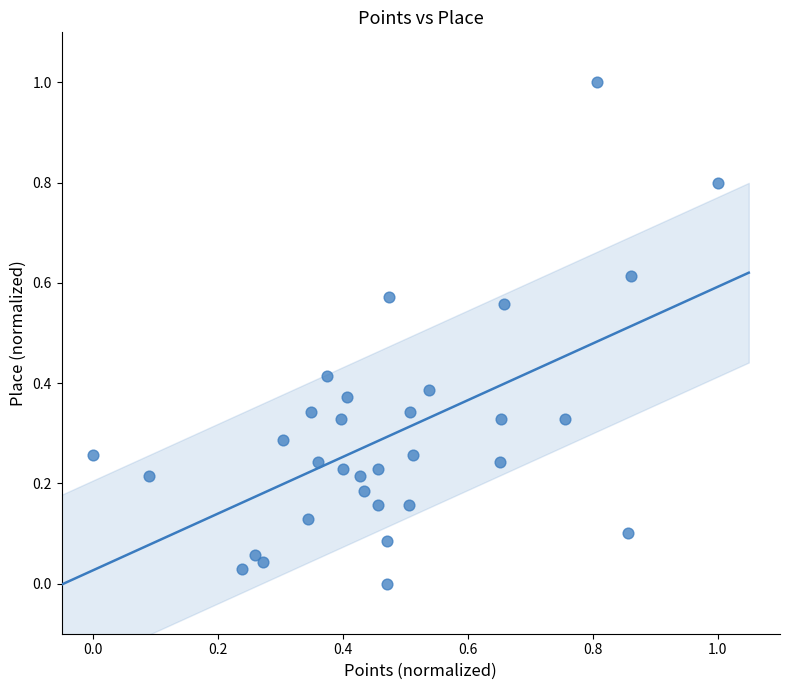

What is the range of Y values (max minus min)?

1.0